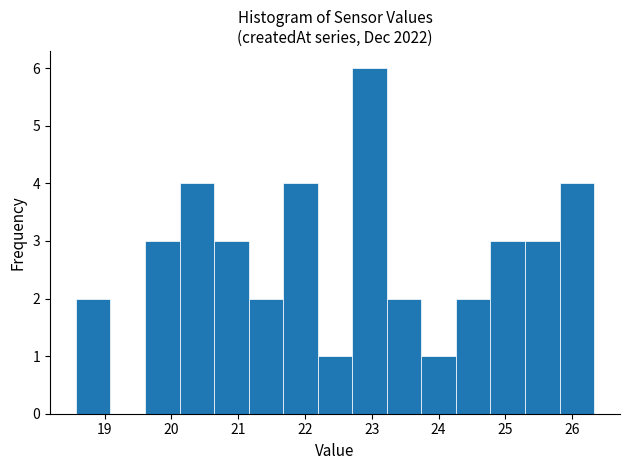

Over which range of the x-axis is the bar tallest?

22.7 to 23.2